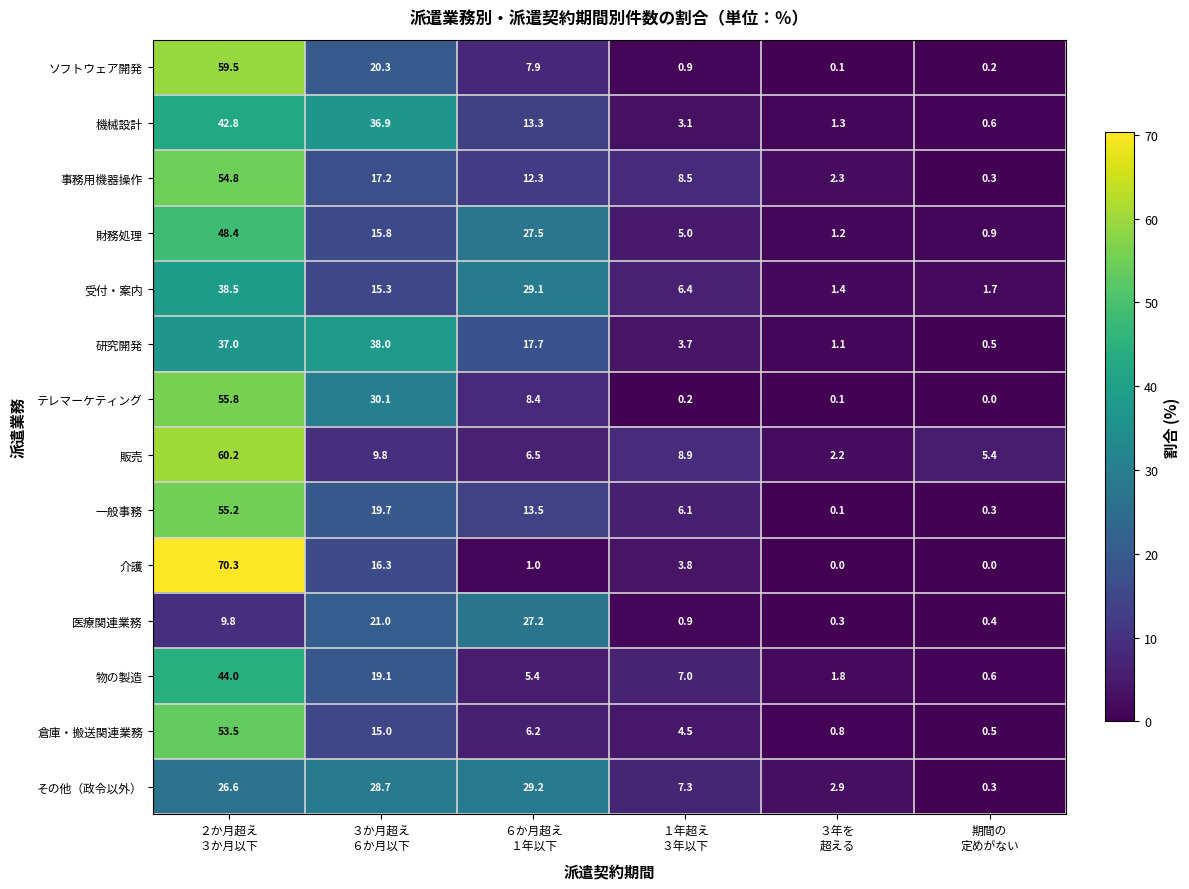

Between ２か月超え
３か月以下 and ３か月超え
６か月以下, which series saw the biggest shift?

介護